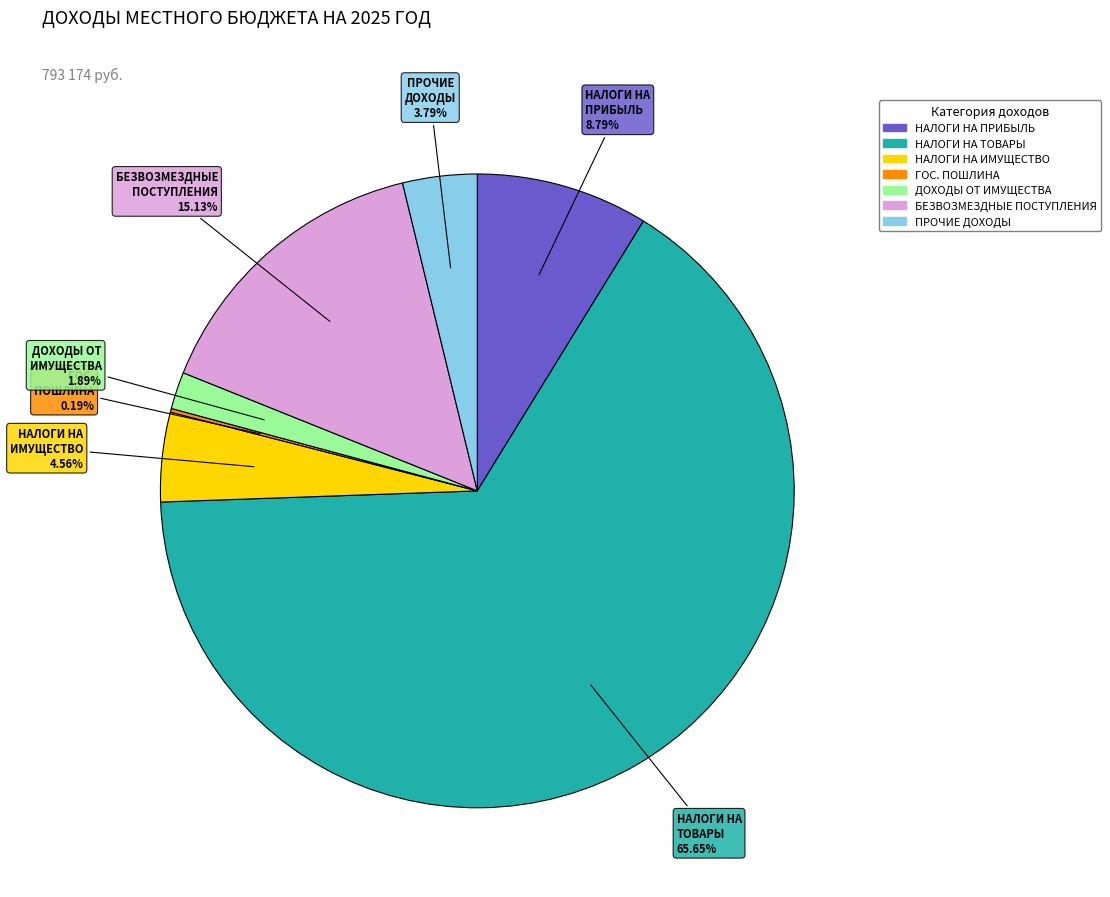

Is ПРОЧИЕ ДОХОДЫ the majority of the pie?

No